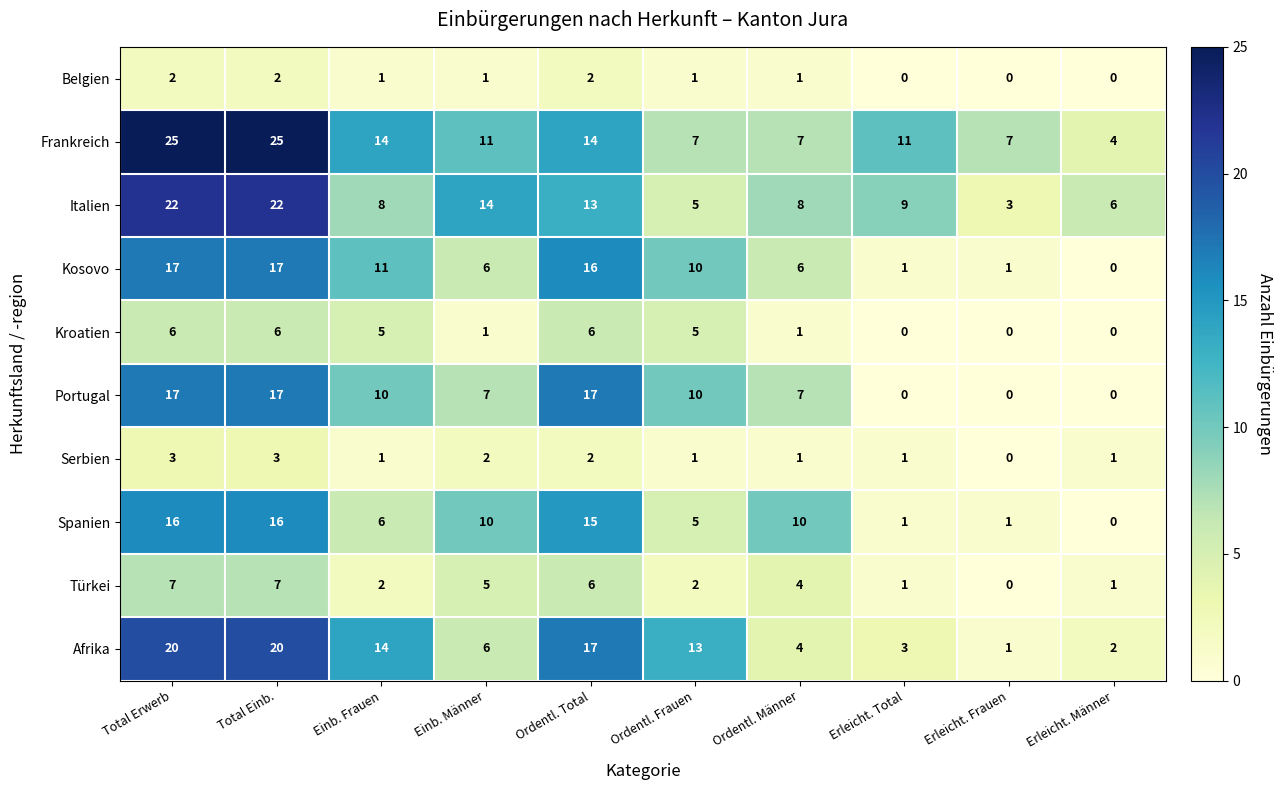

What is the sum of the Italien values at Total Einb. and Einb. Männer?

36